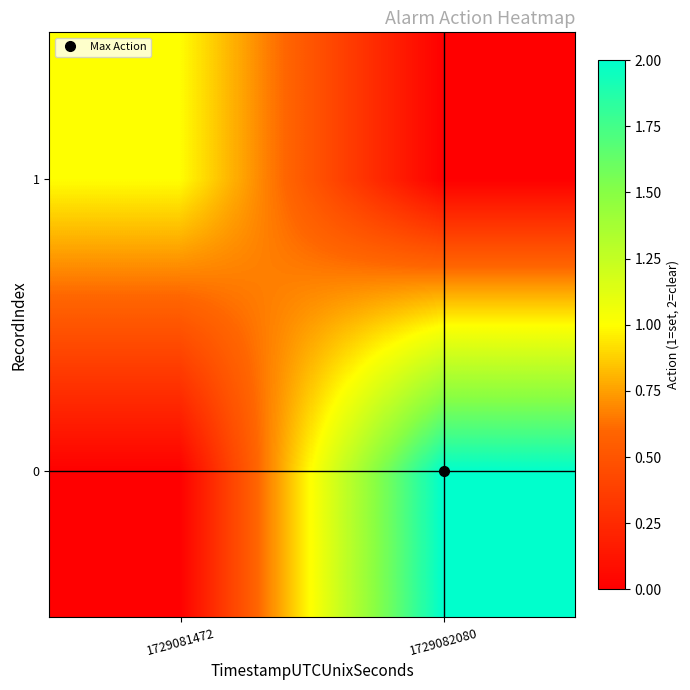

Rank the series by their average value, from highest to lowest.

0, 1